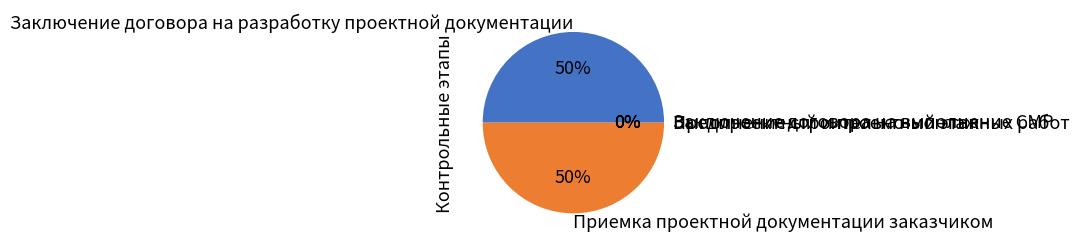

Which slice is the smallest?

Предпроектный и проектный этап